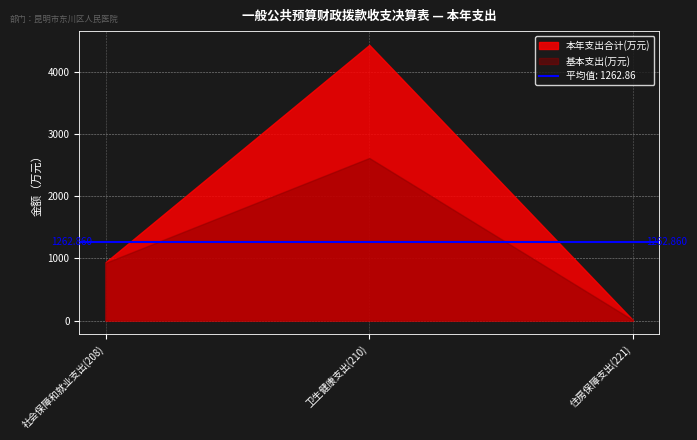

Where is 基本支出 nearest to the value 1309?

社会保障和就业支出(208)